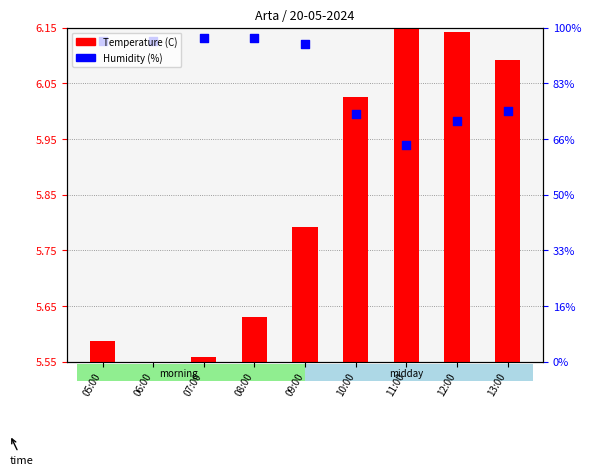

Which series has the largest total across all categories?

Humidity (%)